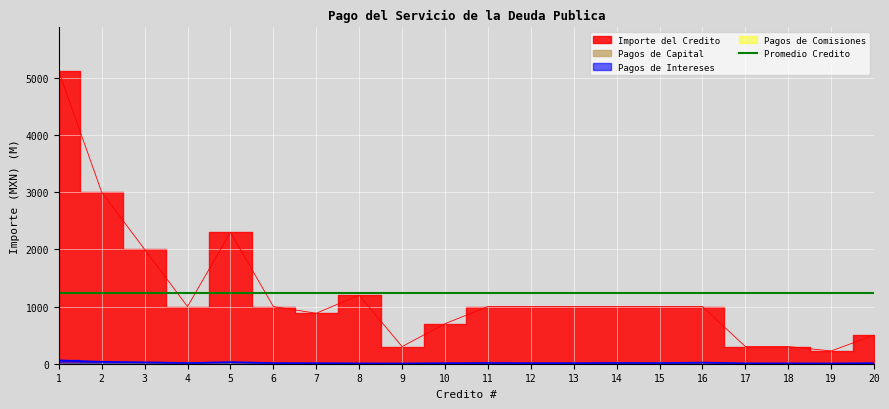

True or false: Importe del Credito has a value of 1000.0 at 11.

True